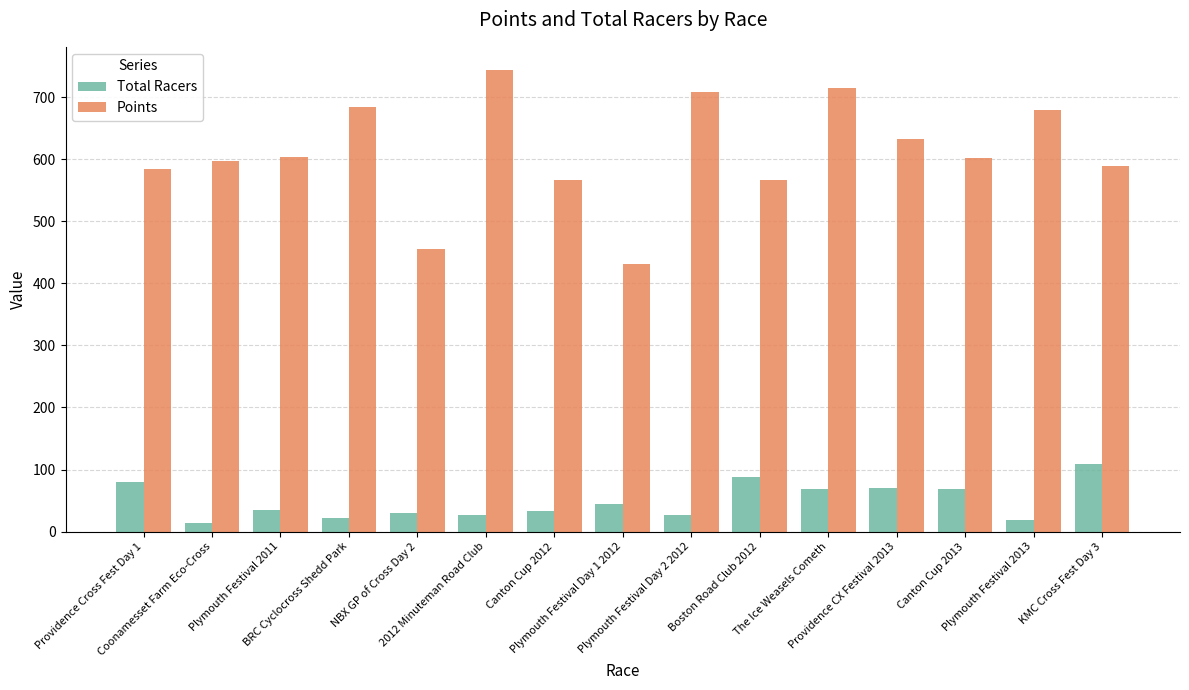

Which series has the largest range (max minus min)?

Points